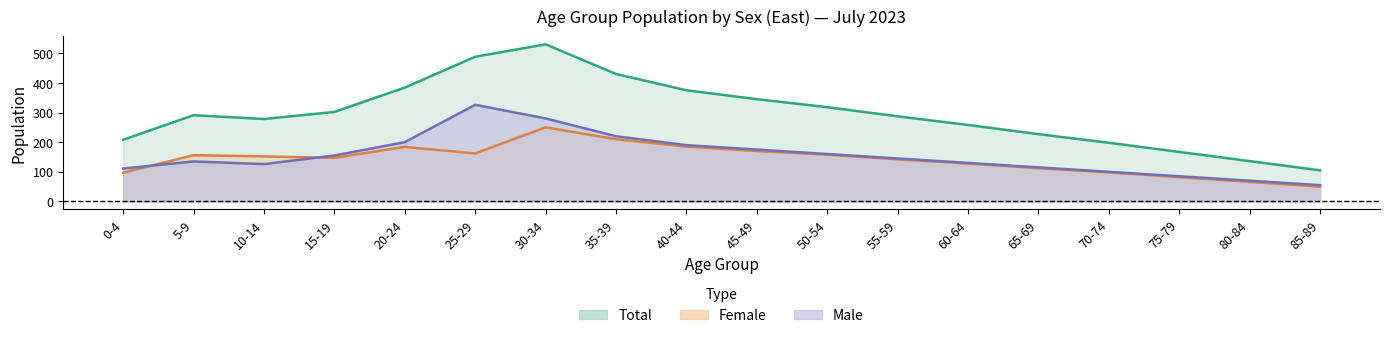

At 15-19, list the series in order from smallest to largest.

female, male, total